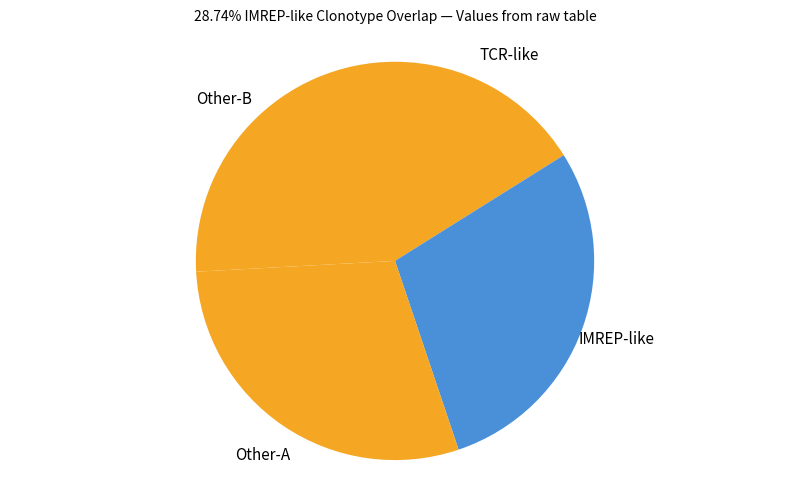

Does any single category account for the majority?

No